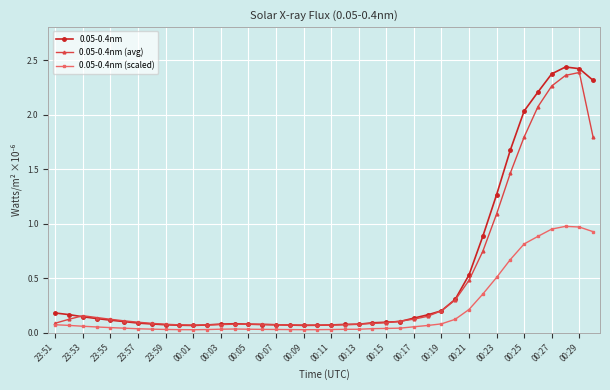

True or false: 0.05-0.4nm (avg) has more than 0 interior local peaks.

True